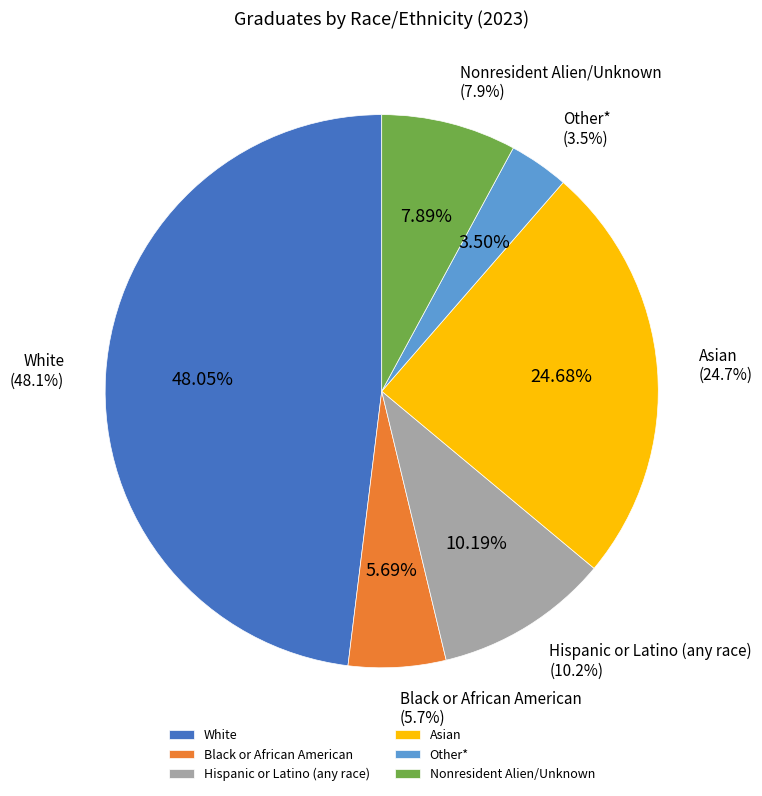

Rank the categories by value from lowest to highest.

Other*, Black or African American, Nonresident Alien/Unknown, Hispanic or Latino (any race), Asian, White